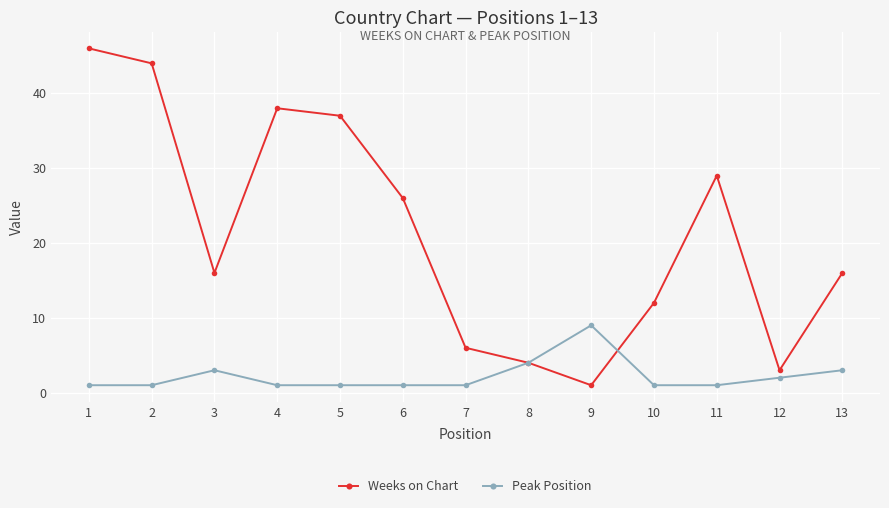

Reading right to left, list all the values displayed in this chart.

Weeks on Chart: 13=16	12=3	11=29	10=12	9=1	8=4	7=6	6=26	5=37	4=38	3=16	2=44	1=46
Peak Position: 13=3	12=2	11=1	10=1	9=9	8=4	7=1	6=1	5=1	4=1	3=3	2=1	1=1